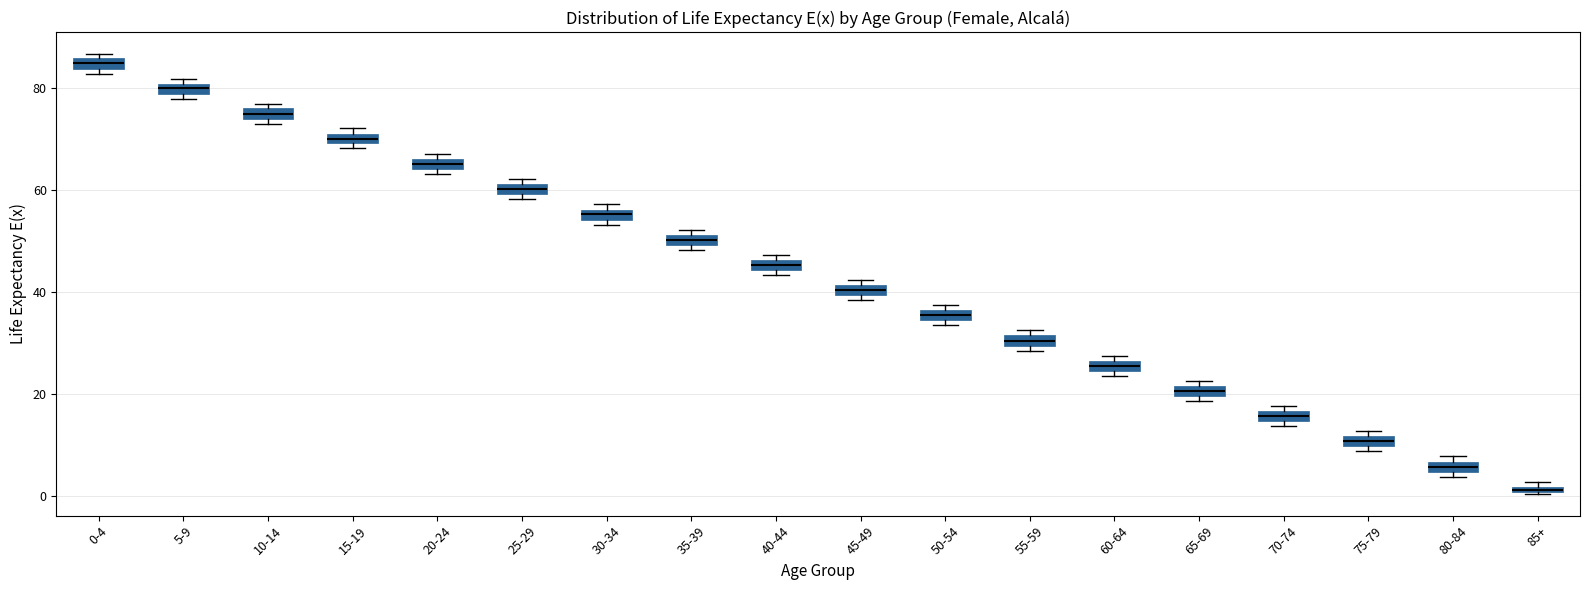

Which box has the highest median line?

0-4